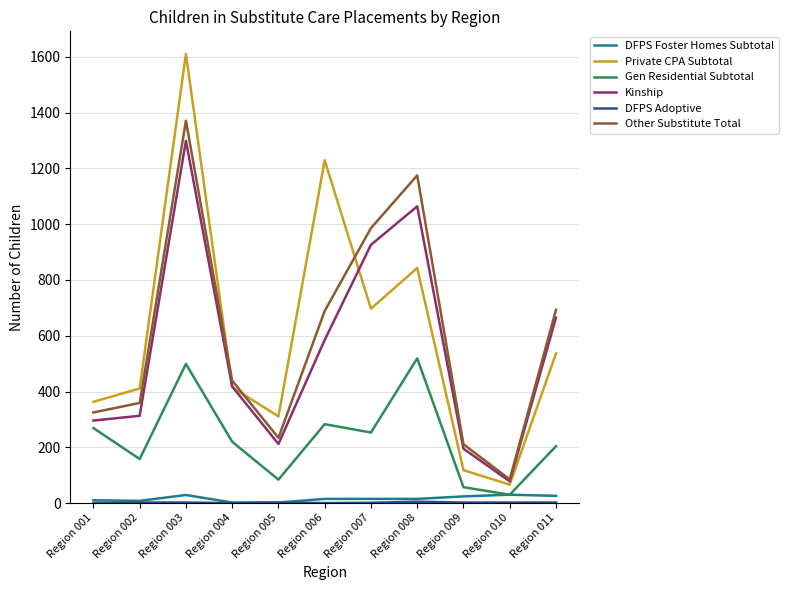

True or false: Private CPA Subtotal and DFPS Foster Homes Subtotal cross at least once.

False